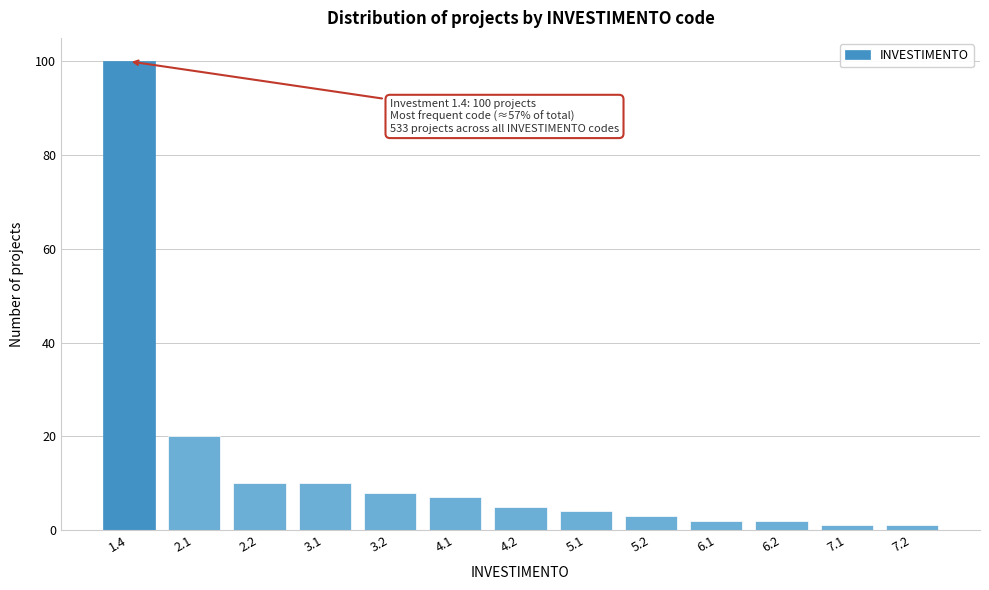

Reading left to right, transcribe all the data shown in this chart.

100	20	10	10	8	7	5	4	3	2	2	1	1